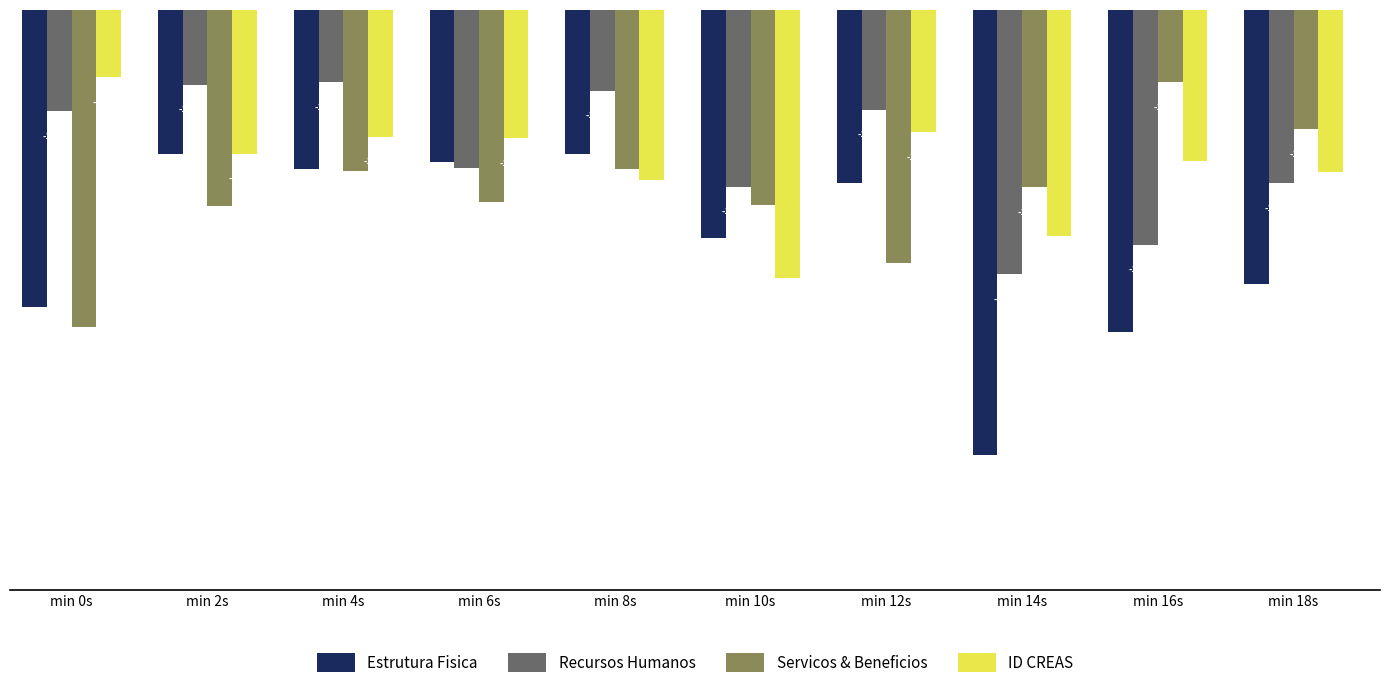

How many values in the Estrutura Fisica series are below -129?

6